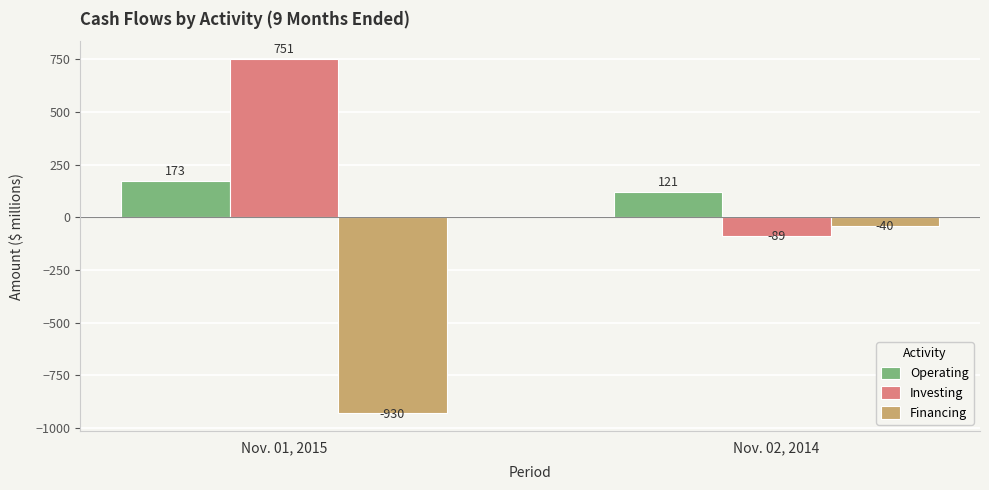

What is the approximate value of Operating at Nov. 01, 2015, to the nearest 5?

175